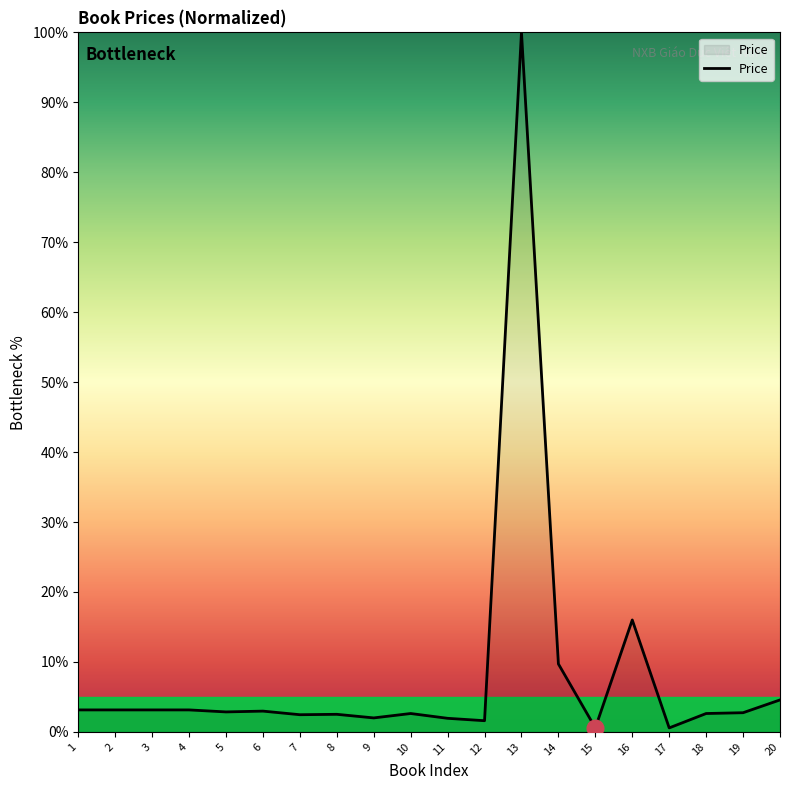

What is the ratio of the value at 14 to the value at 9?

4.9